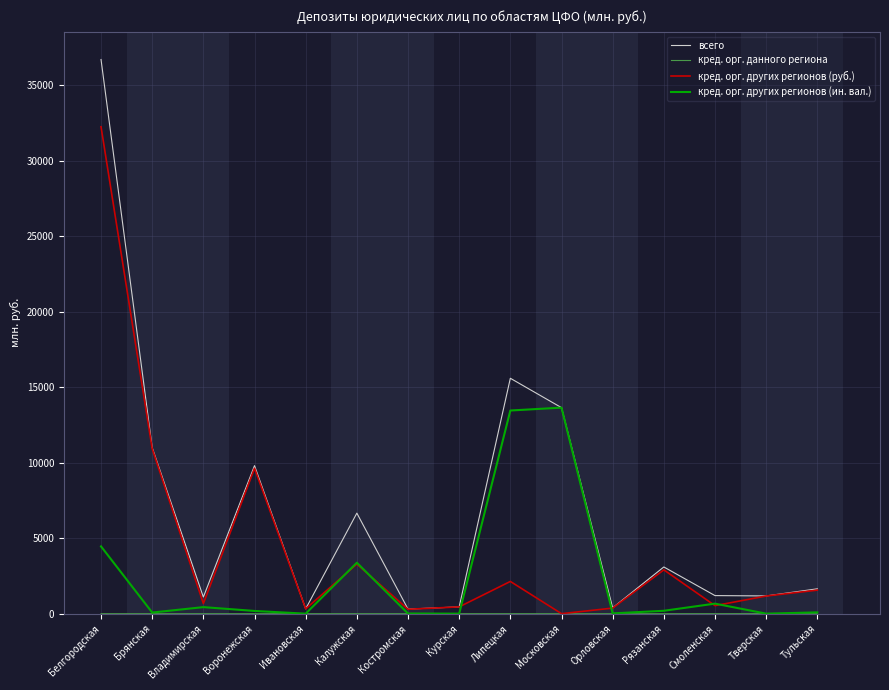

Which series has the largest total across all categories?

всего